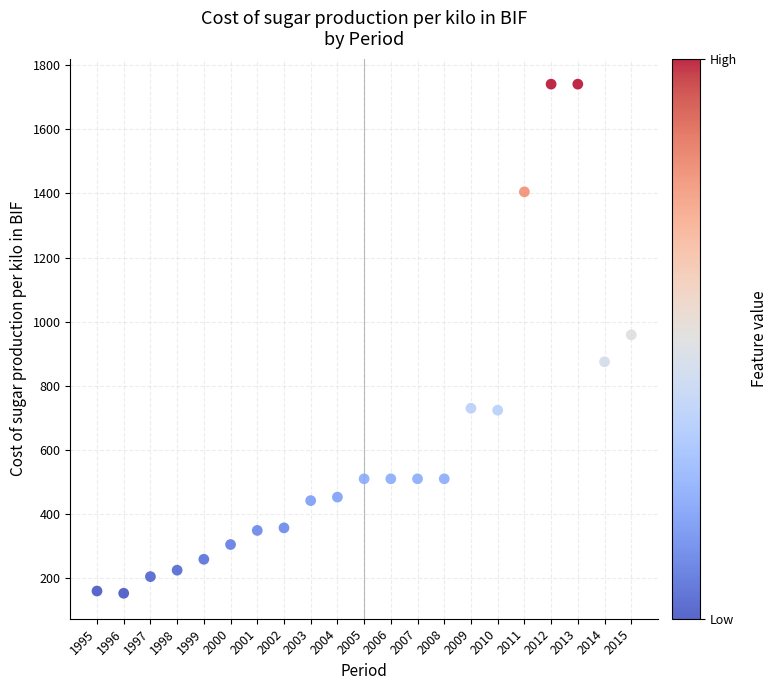

What is the range of X values (max minus min)?

20